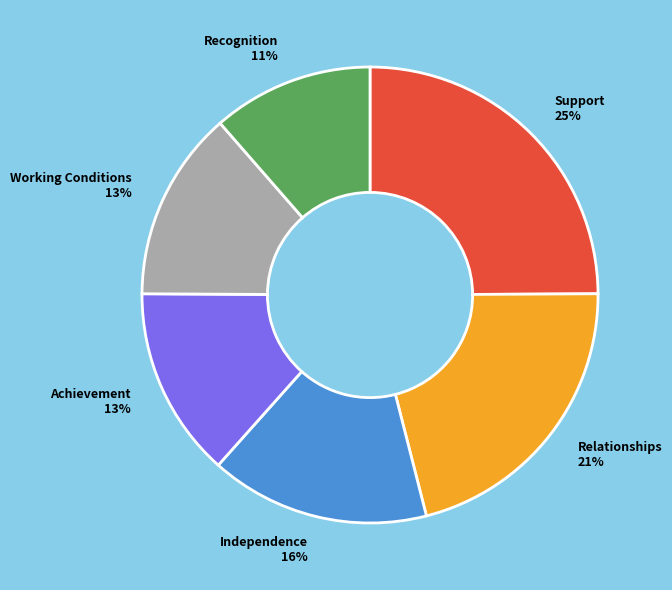

Do Independence 16% and Recognition 11% together represent more than half of the pie?

No